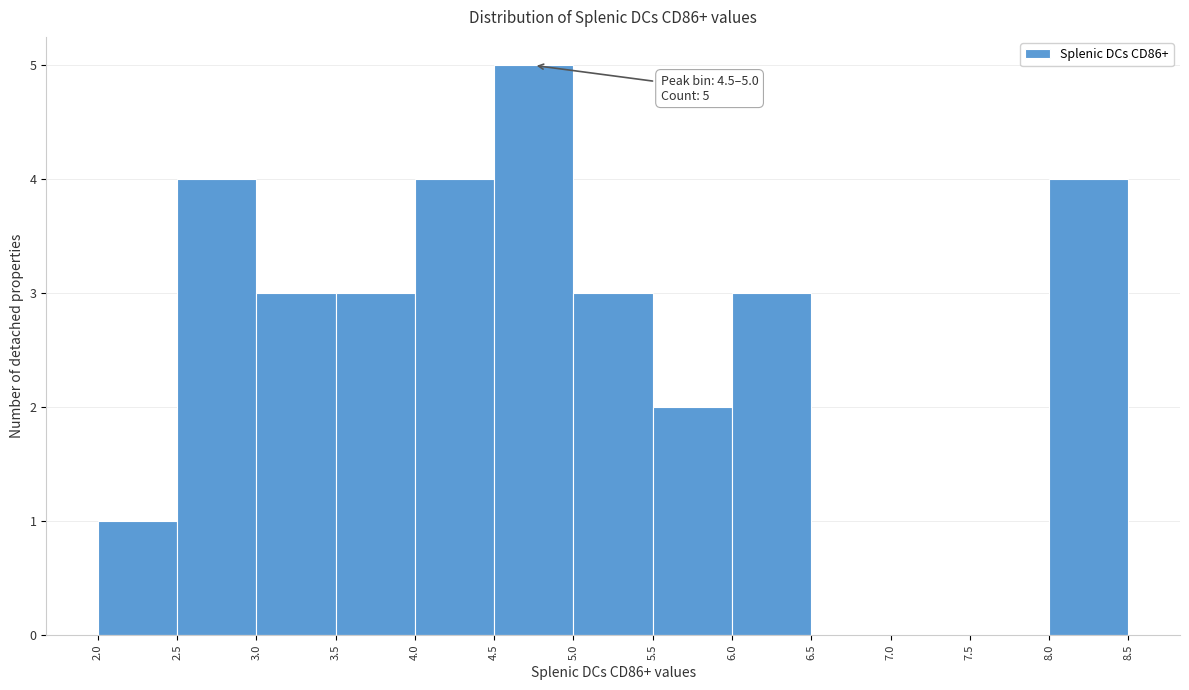

Which range on the x-axis has the tallest bar?

4.5 to 5.0